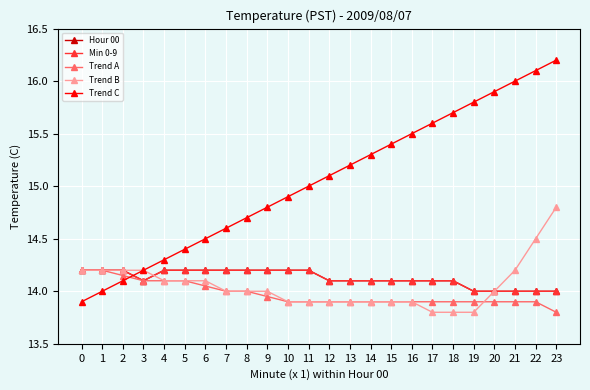

What value does the Min 0-9 series have at 11?

14.2